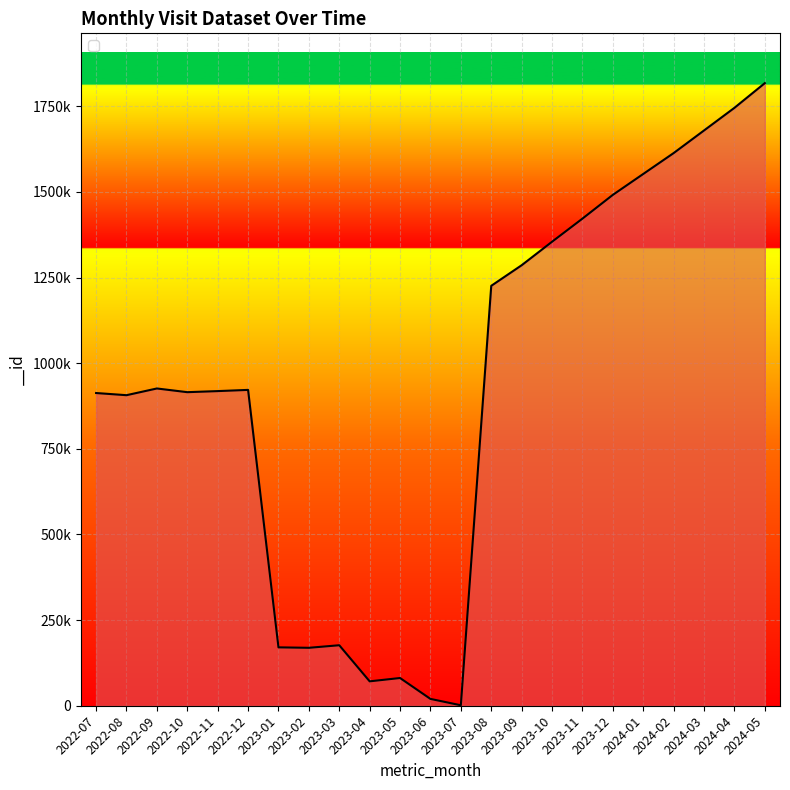

Rank the categories by value from highest to lowest.

2024-05, 2024-04, 2024-03, 2024-02, 2024-01, 2023-12, 2023-11, 2023-10, 2023-09, 2023-08, 2022-09, 2022-12, 2022-11, 2022-10, 2022-07, 2022-08, 2023-03, 2023-01, 2023-02, 2023-05, 2023-04, 2023-06, 2023-07